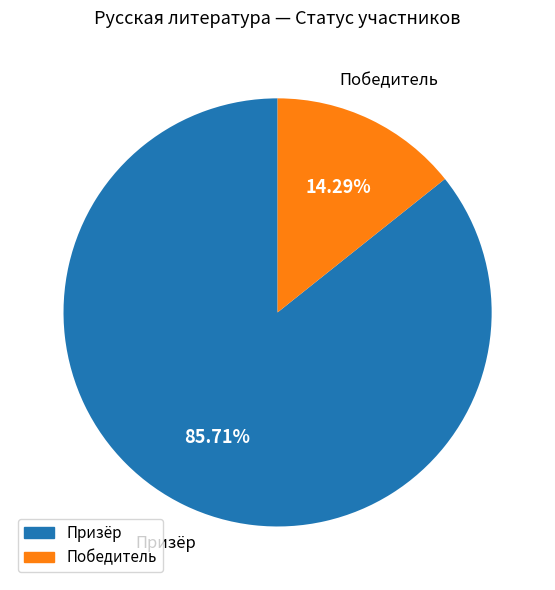

To the nearest percent, what is the average slice percentage?

50%